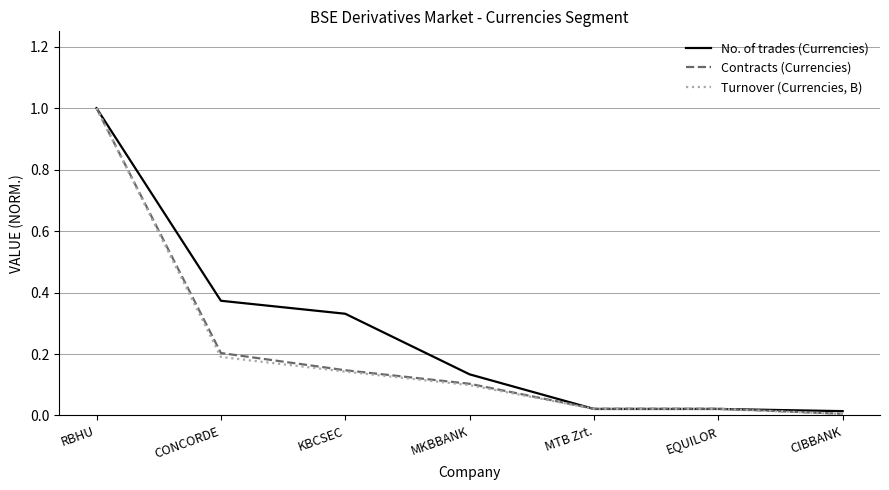

At how many categories does at least one series exceed 0?

7